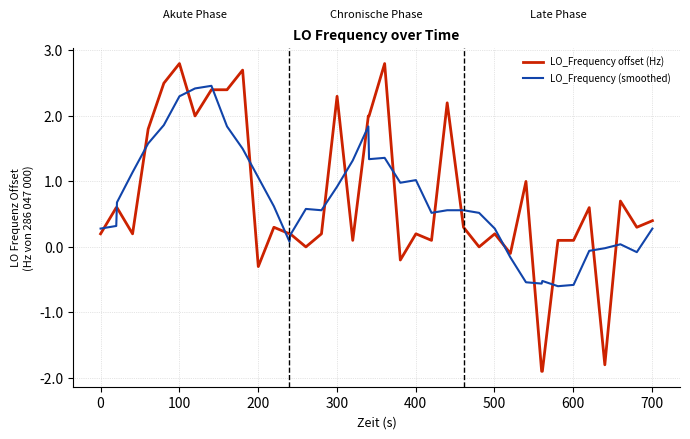

Which series has the largest range (max minus min)?

LO_Frequency offset (Hz)